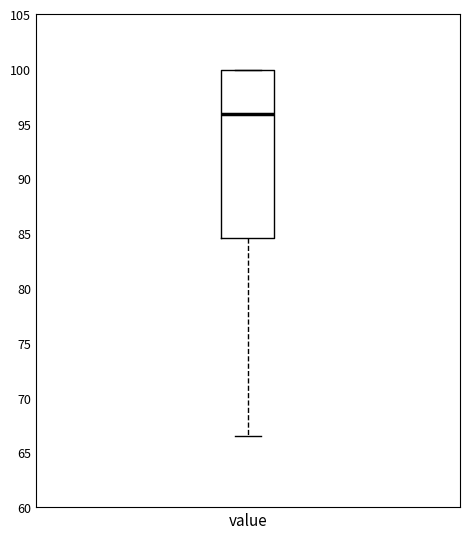

Read this box plot against the y-axis: the position of the median line, the range covered by the box, and the ends of both whiskers. The values are not printed on the chart, so give them approximately, as read against the axis.

median 96.0, box 84.5 to 100.0, whiskers 66.5 to 100.0